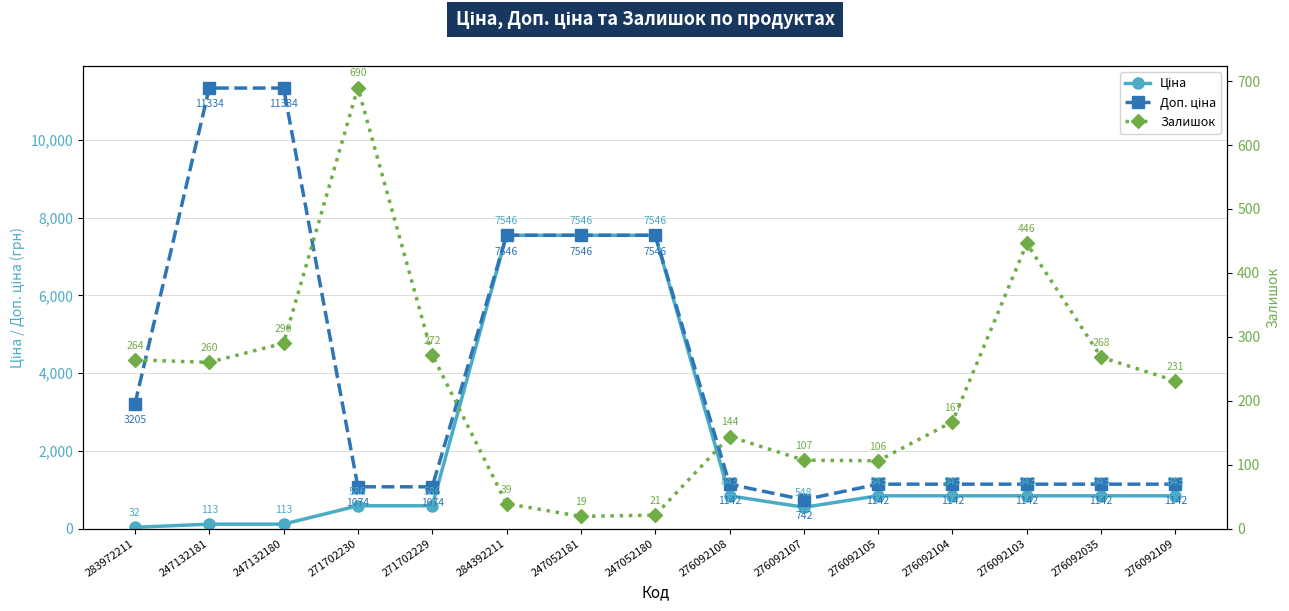

What is the label of the 8th point from the left?

247052180